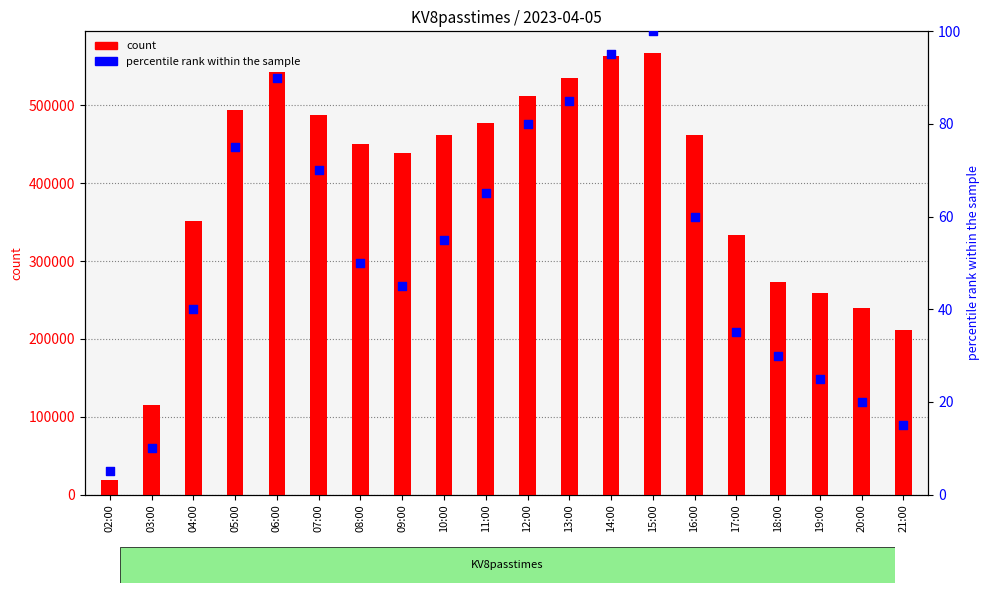

What are all the series names shown in the legend?

count, percentile rank within the sample